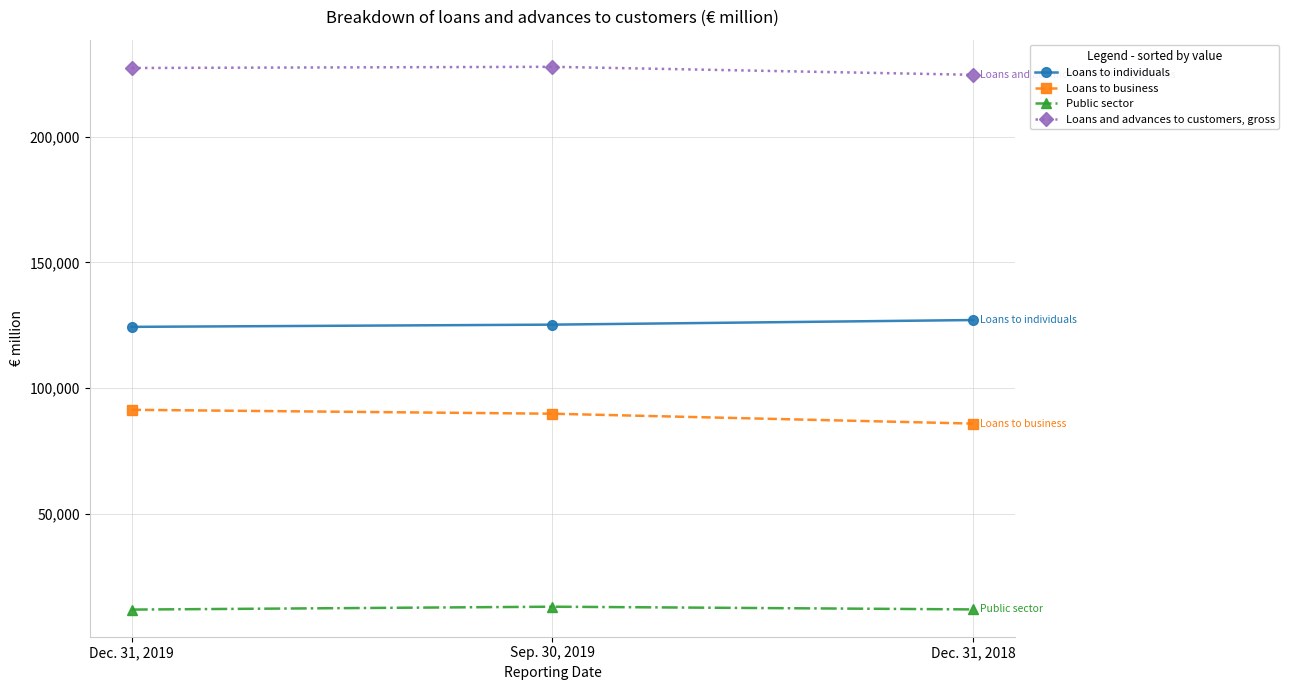

Is it true that Loans and advances to customers, gross equals 98336 at Dec. 31, 2019?

False